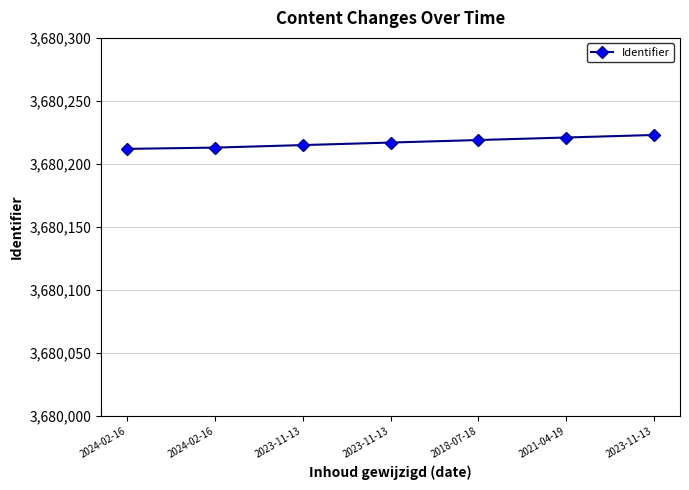

What is the minimum value shown in the chart?

3680212